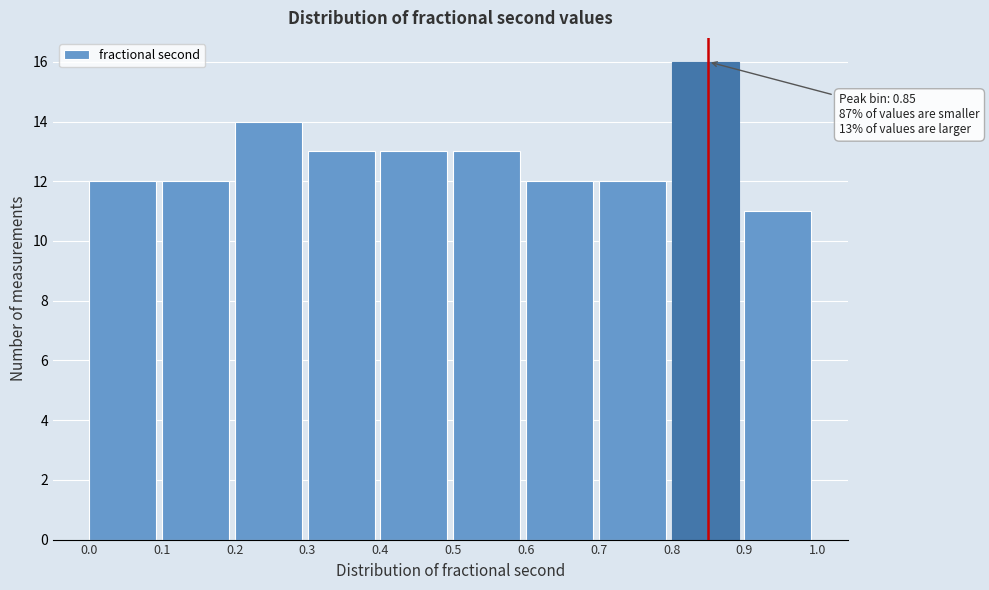

Which range on the x-axis has the tallest bar?

0.8 to 0.9